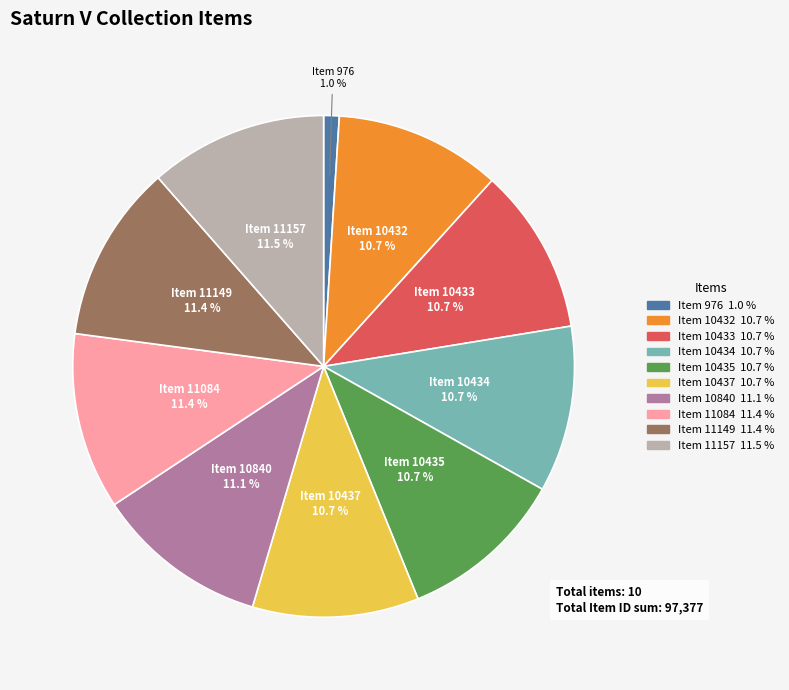

Is there any slice that represents more than half of the pie?

No